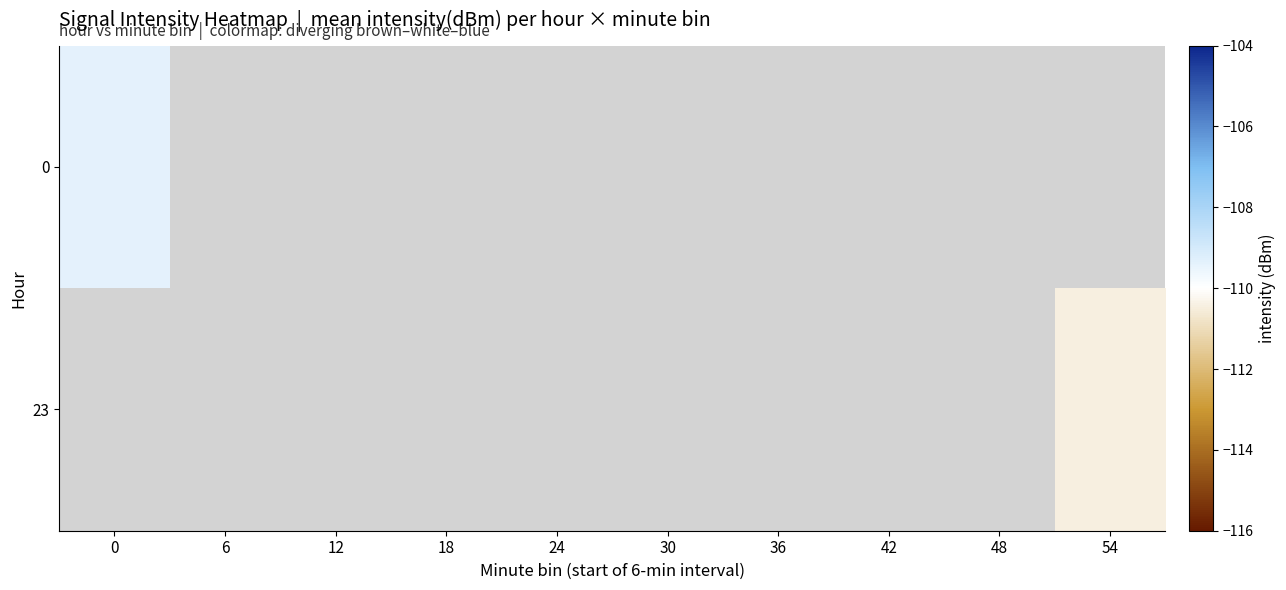

True or false: 0 has a value of -109.4 at 0.

True